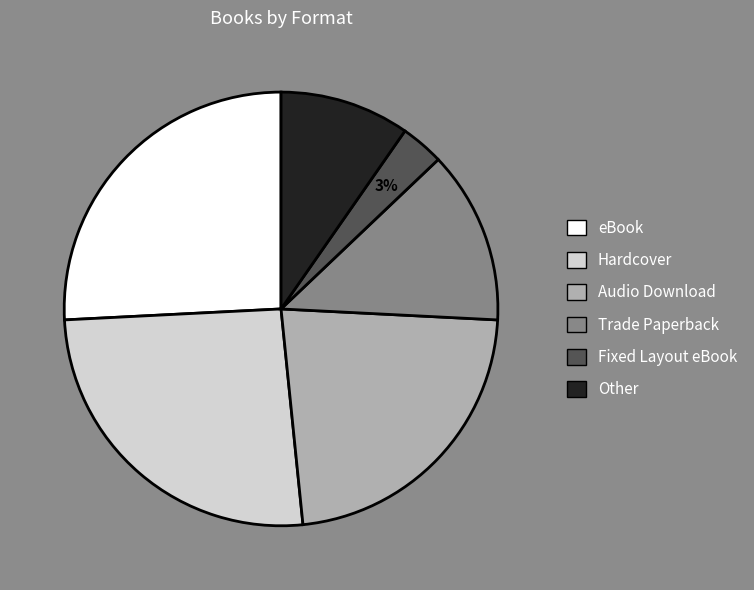

Do Fixed Layout eBook and Hardcover together represent more than half of the pie?

No